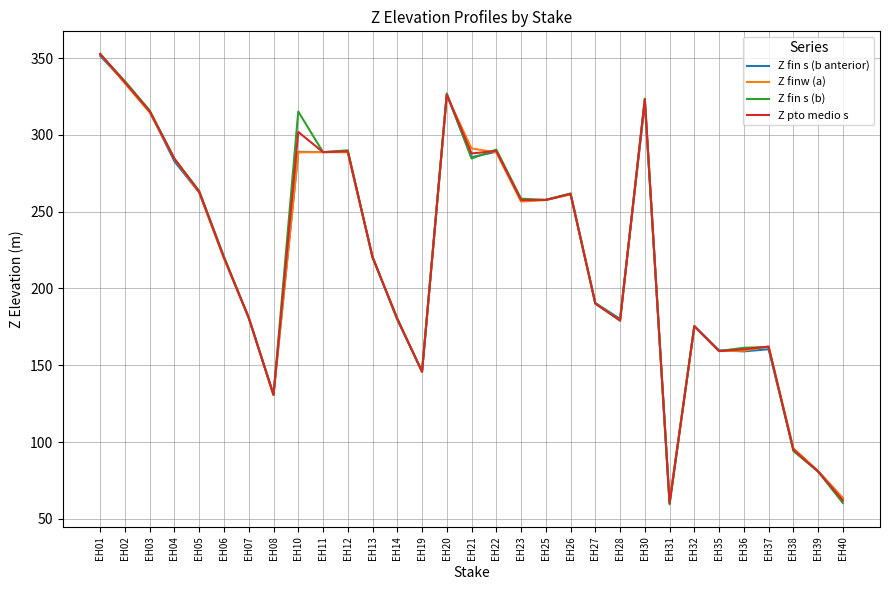

What is the total value across all series at EH11?

1155.0